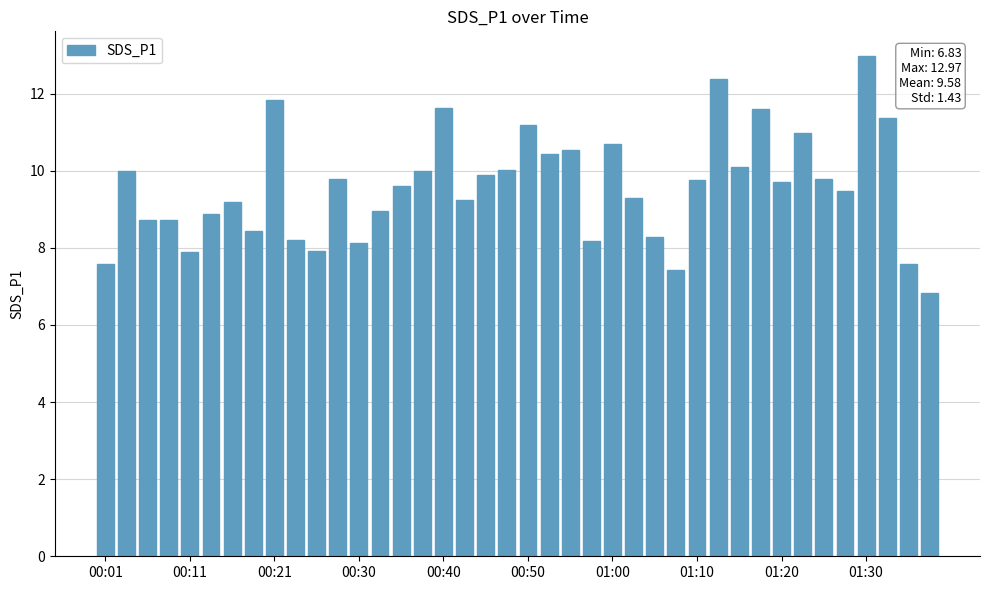

How many bars are there in total?

40